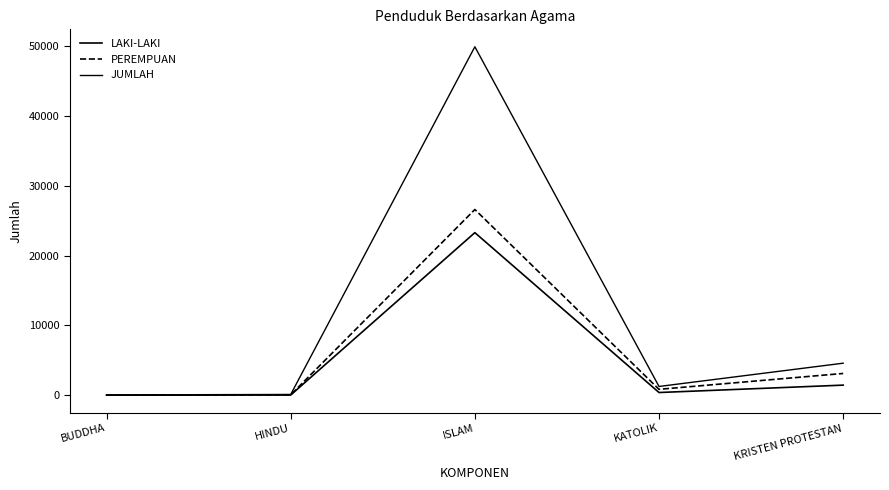

What is the difference between the JUMLAH values at ISLAM and BUDDHA?

49790